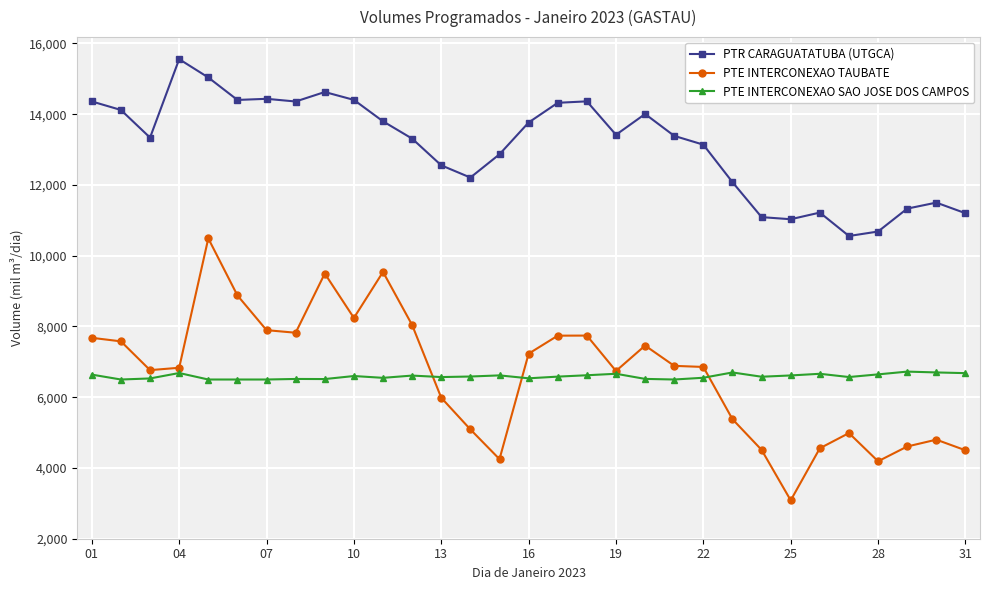

In PTE INTERCONEXAO SAO JOSE DOS CAMPOS, how many points are higher than both neighbors (excluding endpoints)?

9